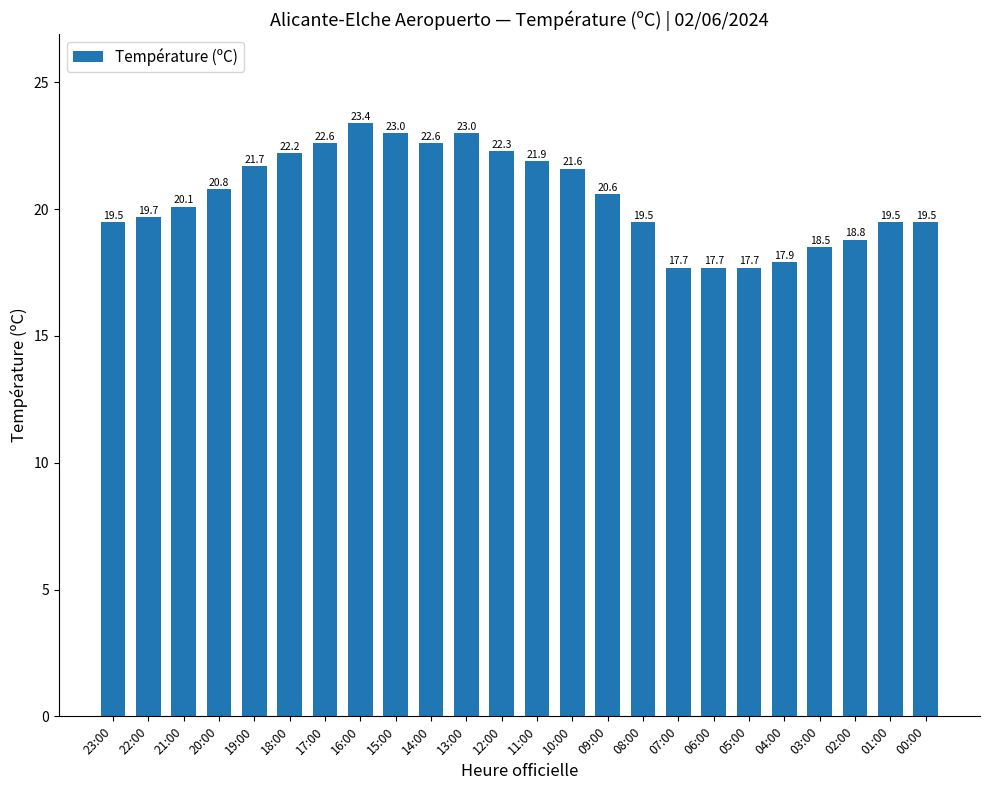

Read the value at 10:00.

21.6